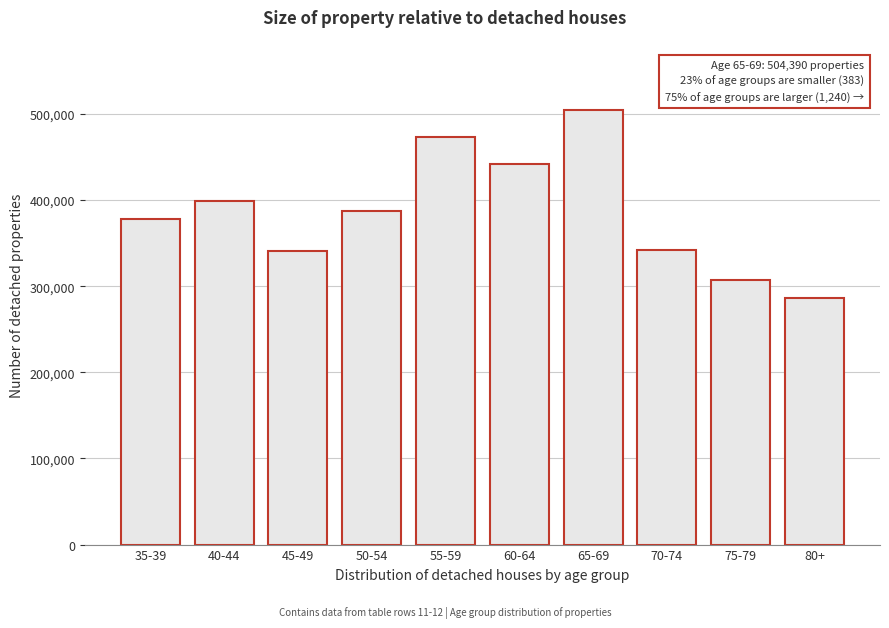

Which label corresponds to the smallest value in the chart?

80+